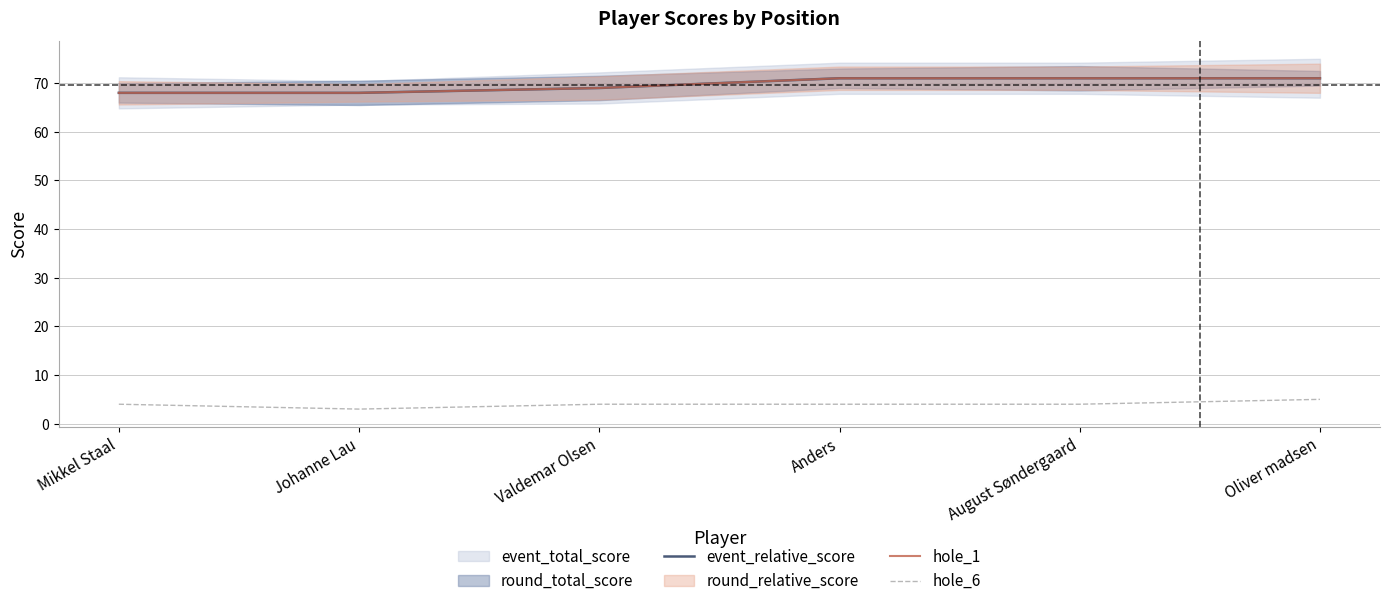

Count the hole_1 values in the range 68 to 71.

6